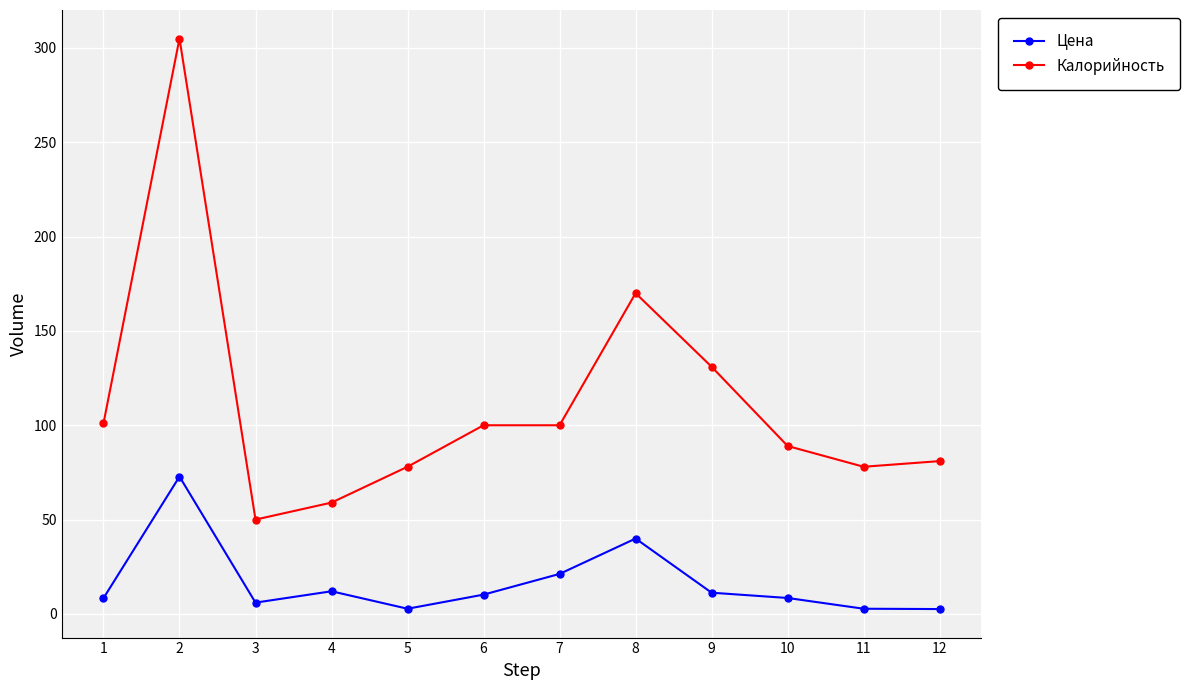

True or false: Калорийность has more than 0 interior local peaks.

True